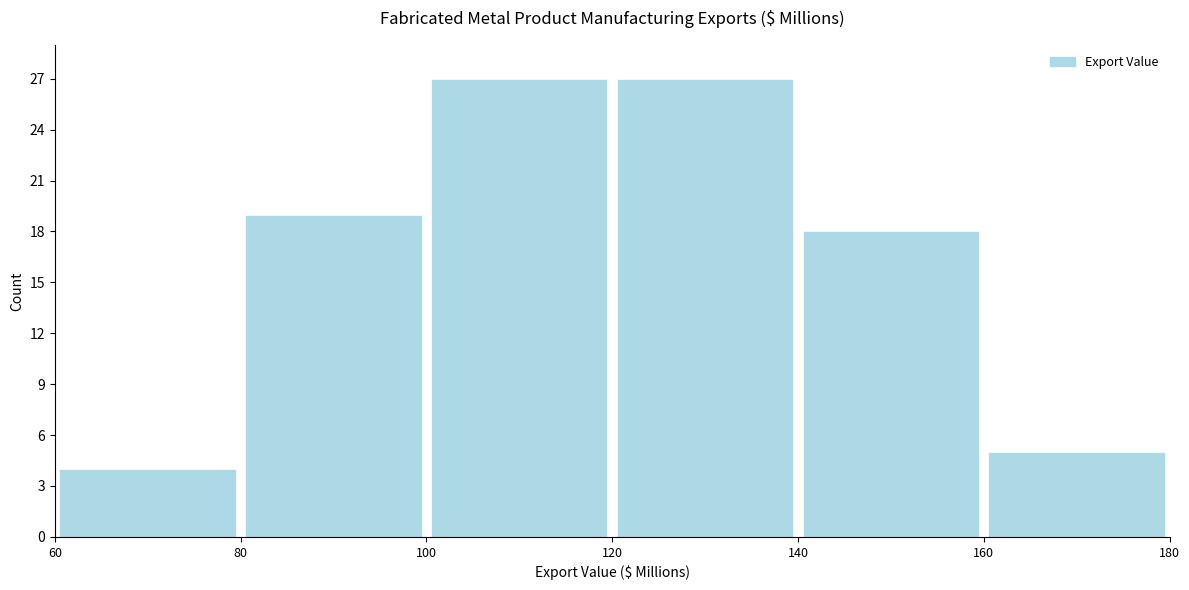

Reading left to right, transcribe this chart: for each bar, give the range it covers on the x-axis and its height. The values are not printed on the chart, so give them approximately, as read against the axis.

60 to 80: 4
80 to 100: 19
100 to 120: 27
120 to 140: 27
140 to 160: 18
160 to 180: 5